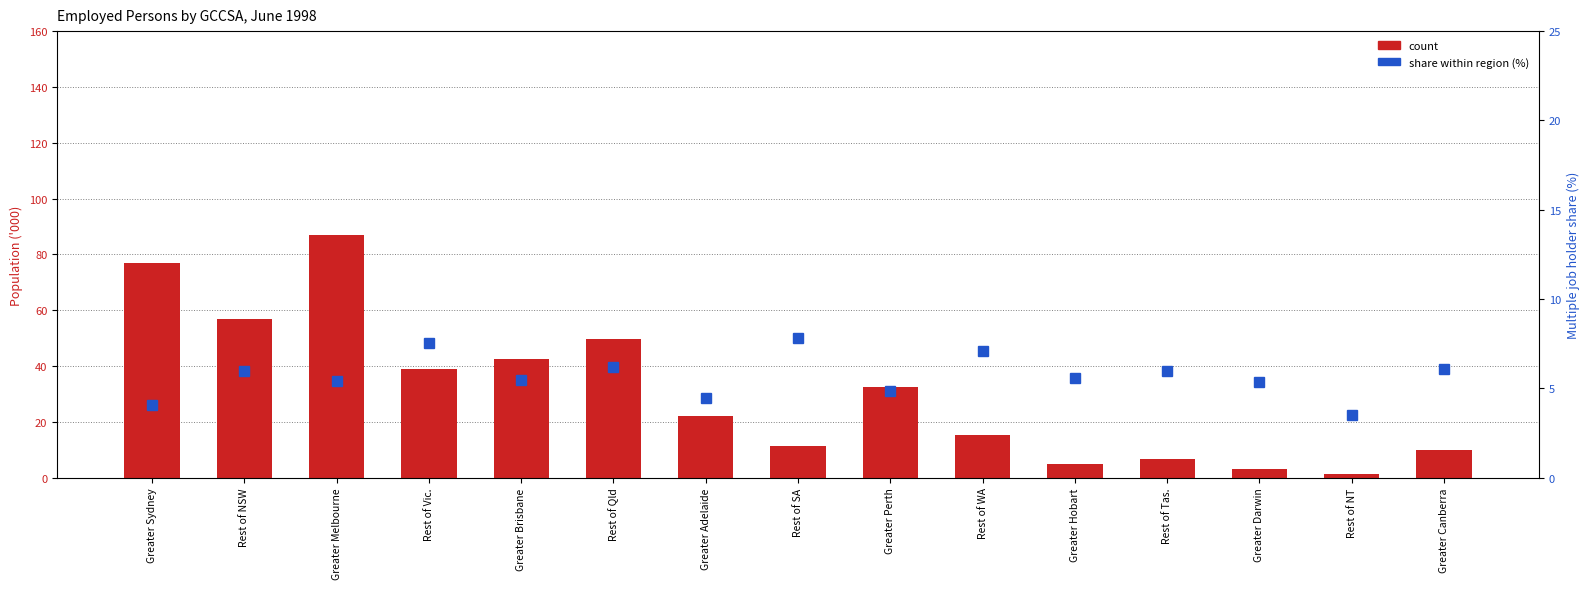

What is the total value across all series at Rest of WA?

22.2